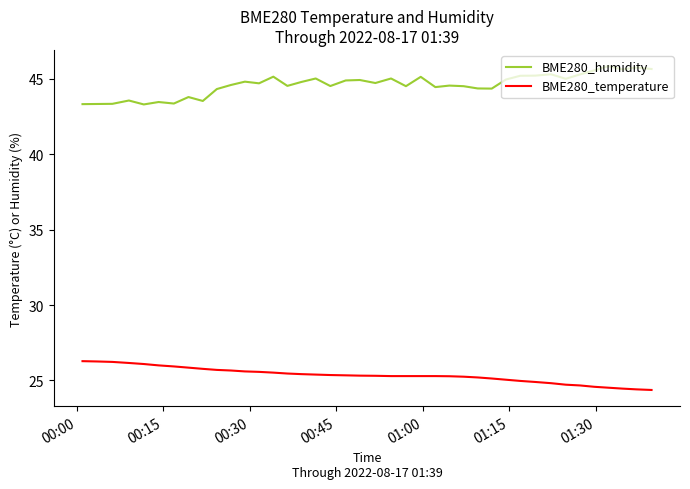

At how many categories does at least one series exceed 36?

40